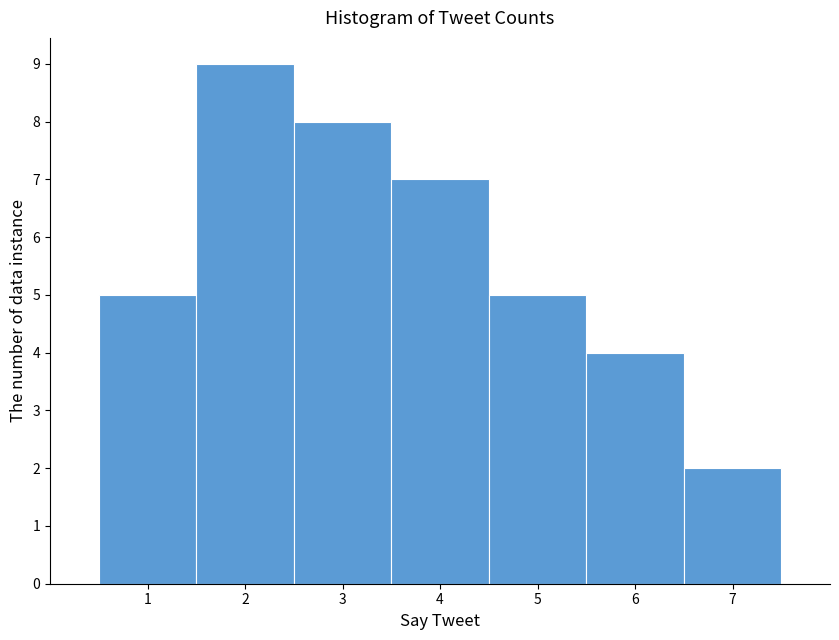

Reading left to right, transcribe this chart: for each bar, give the range it covers on the x-axis and its height. The values are not printed on the chart, so give them approximately, as read against the axis.

0.5 to 1.5: 5
1.5 to 2.5: 9
2.5 to 3.5: 8
3.5 to 4.5: 7
4.5 to 5.5: 5
5.5 to 6.5: 4
6.5 to 7.5: 2